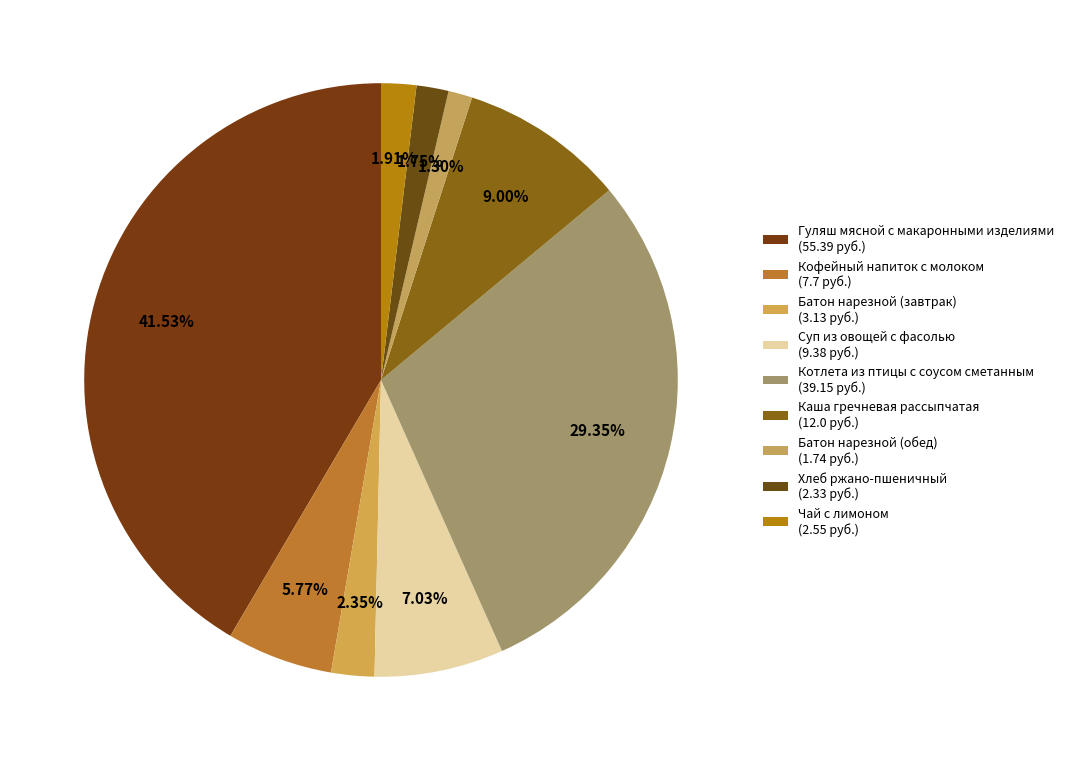

Which slice is the smallest?

Батон нарезной (обед)